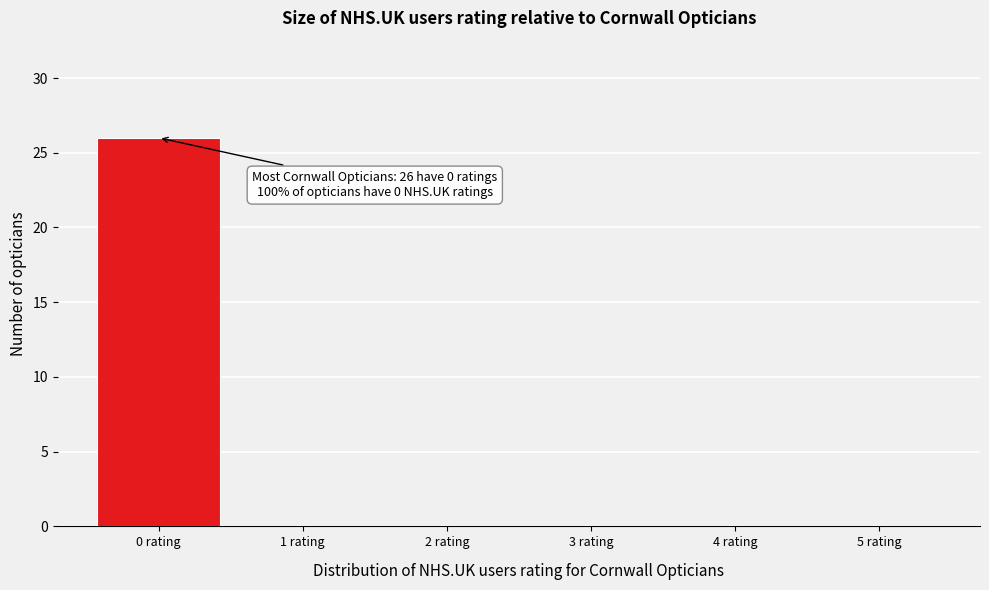

Over which range of the x-axis is the bar tallest?

-0.5 to 0.5